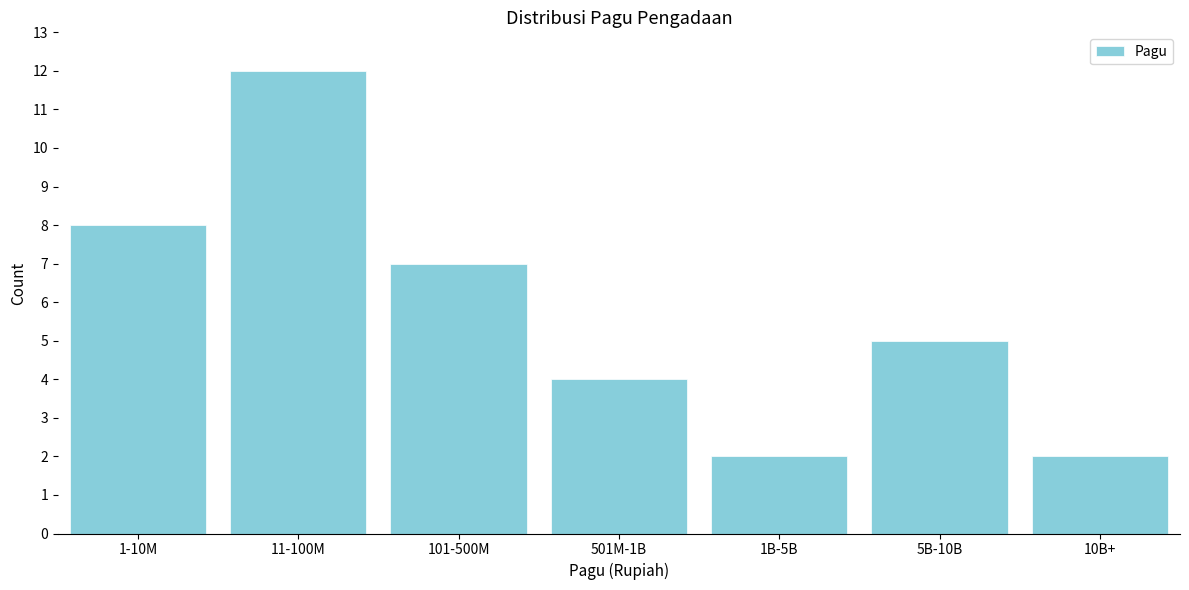

Reading right to left, transcribe all the data shown in this chart.

2	5	2	4	7	12	8